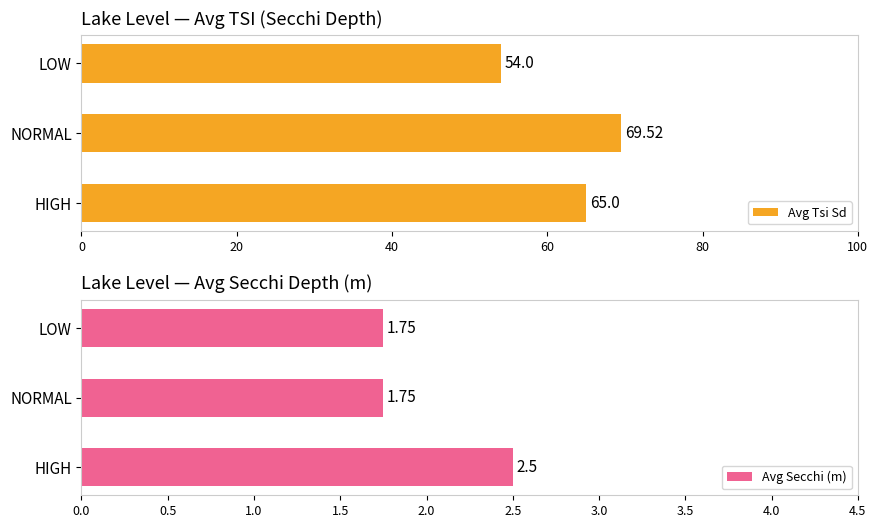

What is the sum of all Avg Secchi (m) values?

6.0